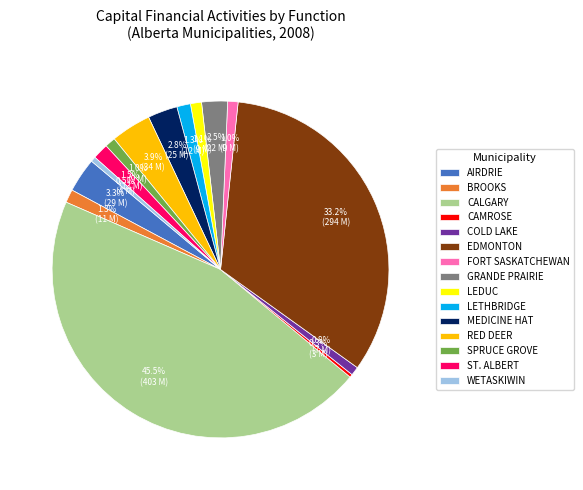

To the nearest percent, what portion does LETHBRIDGE represent?

1%